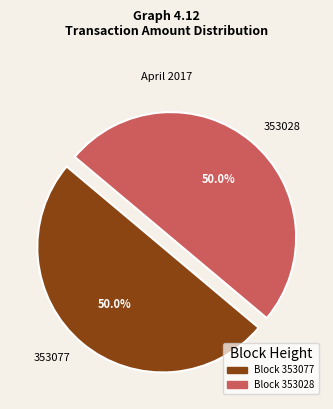

What is the ratio of the value at 353028 to the value at 353077?

1.0